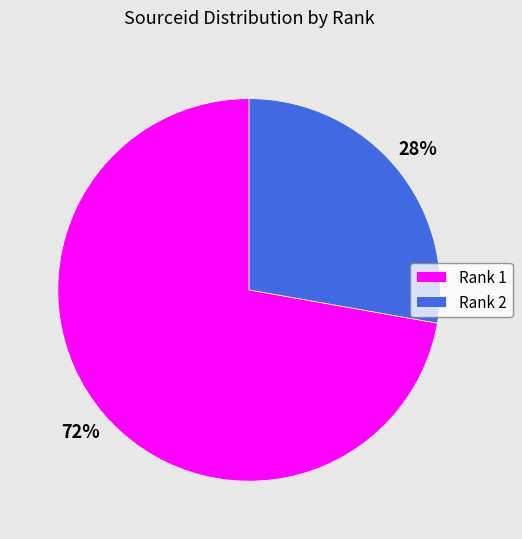

Between Rank 1 and Rank 2, which is larger?

Rank 1